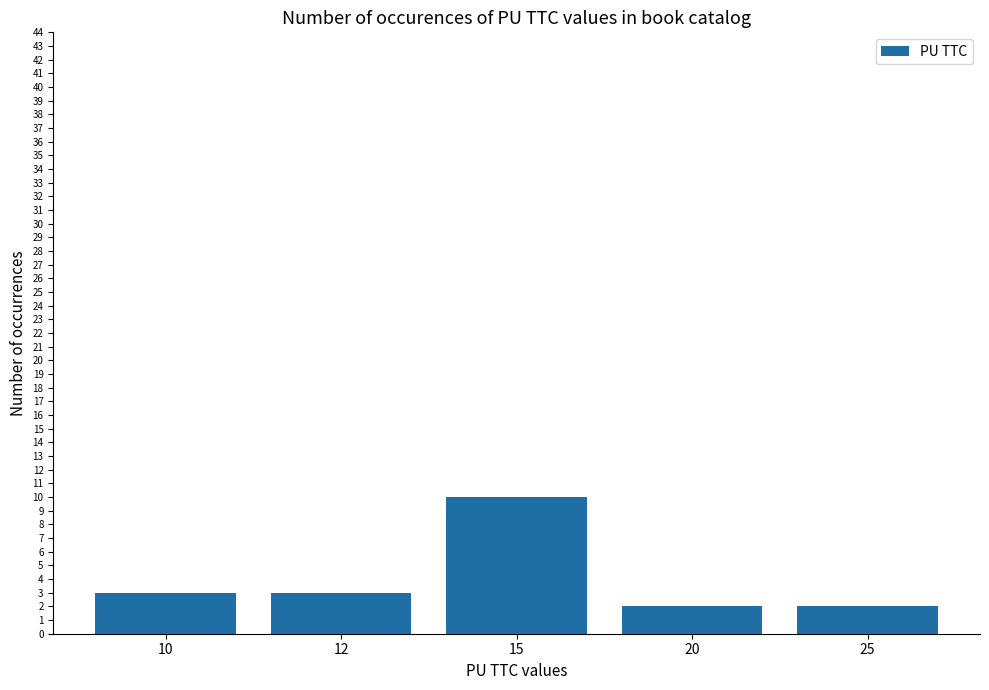

What is the difference between the maximum and second lowest values?

8